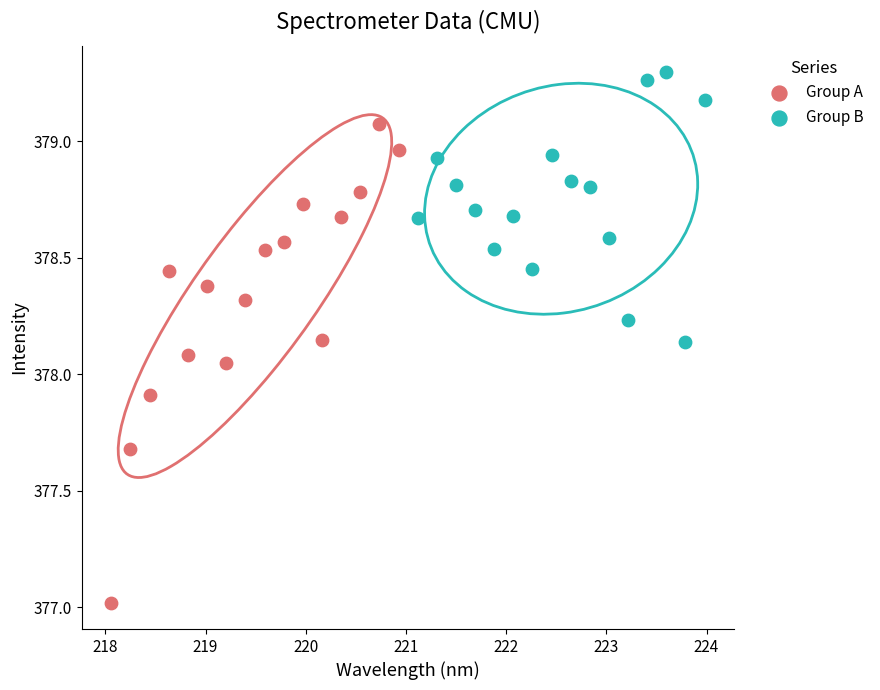

Which series has the widest spread of Y values?

Group A